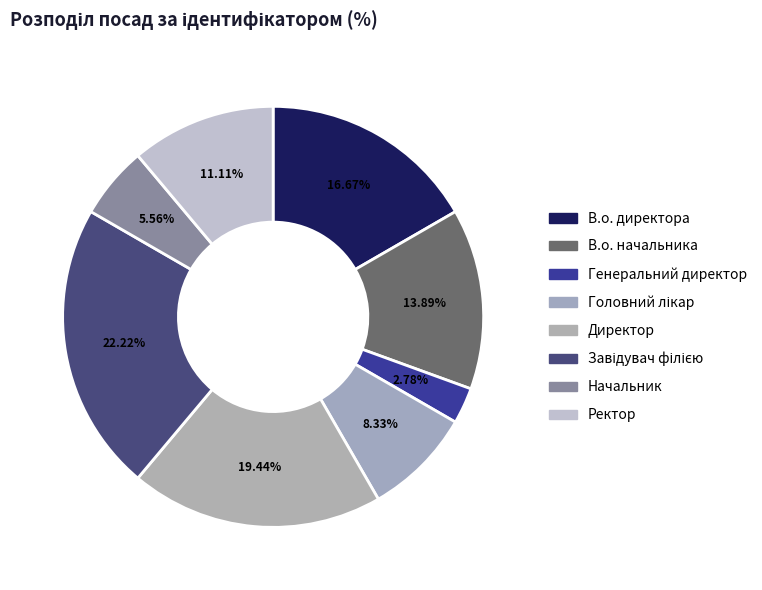

How many segments does this pie chart have?

8